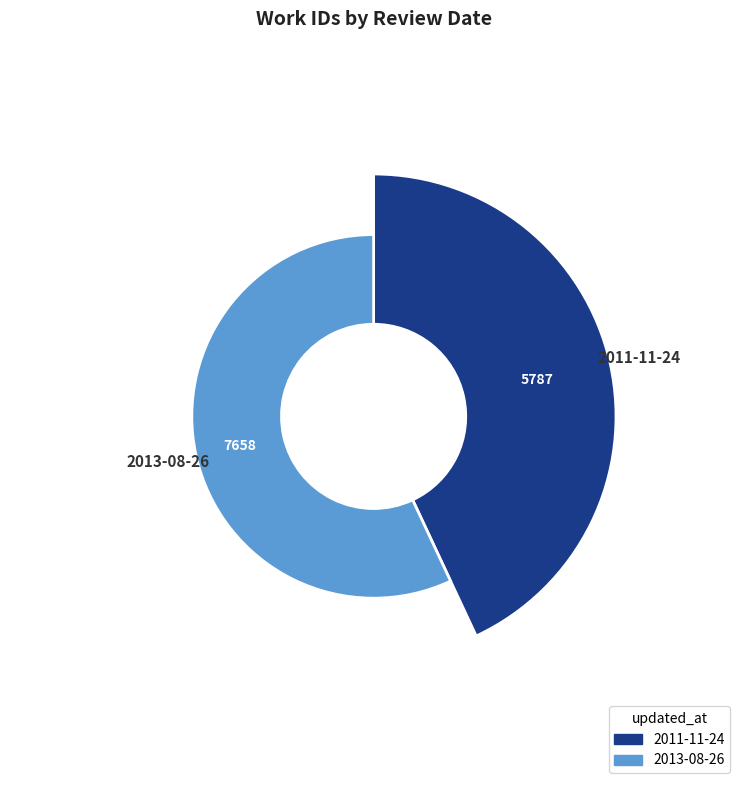

Do 2013-08-26 and 2011-11-24 together represent more than half of the pie?

Yes